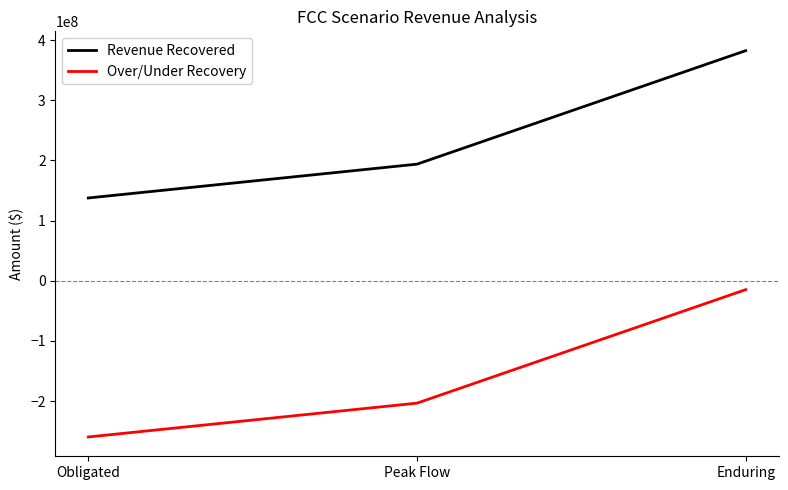

What is the difference between the highest and lowest values at Enduring?

397190500.0